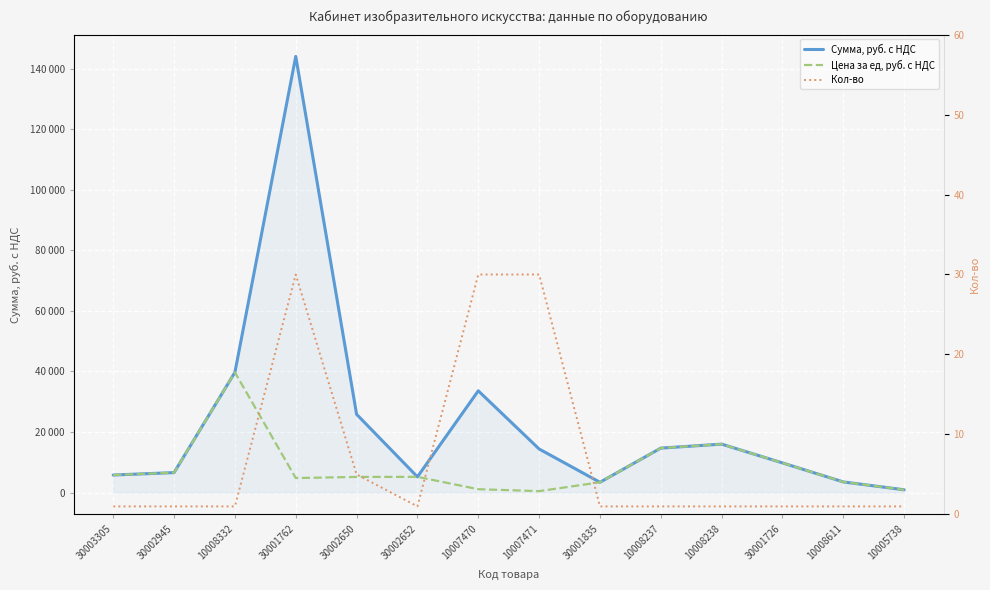

Rank the categories by Сумма, руб. с НДС value from lowest to highest.

10005738, 30001835, 10008611, 30002652, 30003305, 30002945, 30001726, 10007471, 10008237, 10008238, 30002650, 10007470, 10008332, 30001762